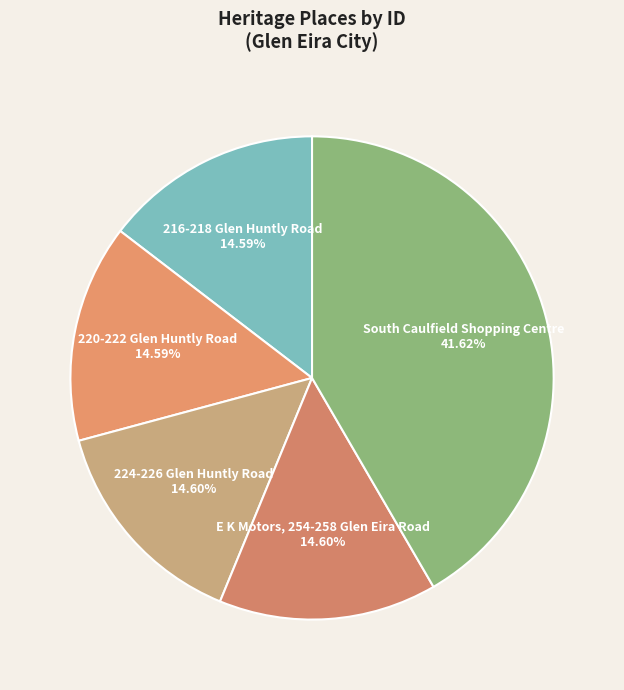

Is E K Motors, 254-258 Glen Eira Road the majority of the pie?

No